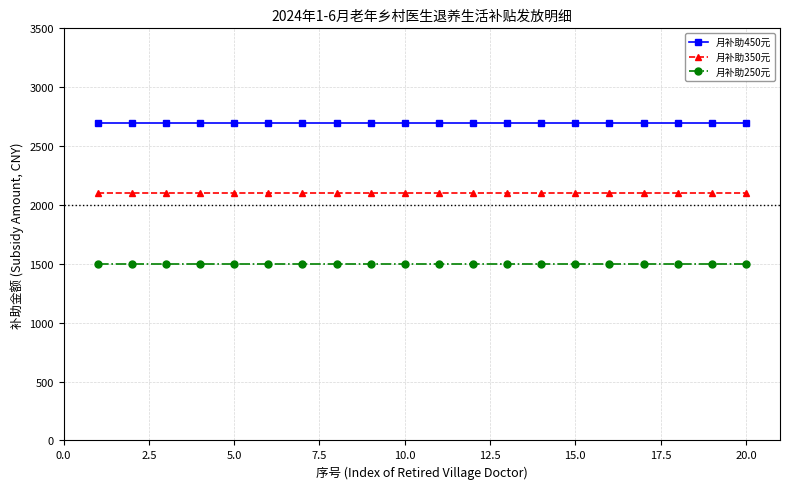

At how many categories does at least one series exceed 1621?

20